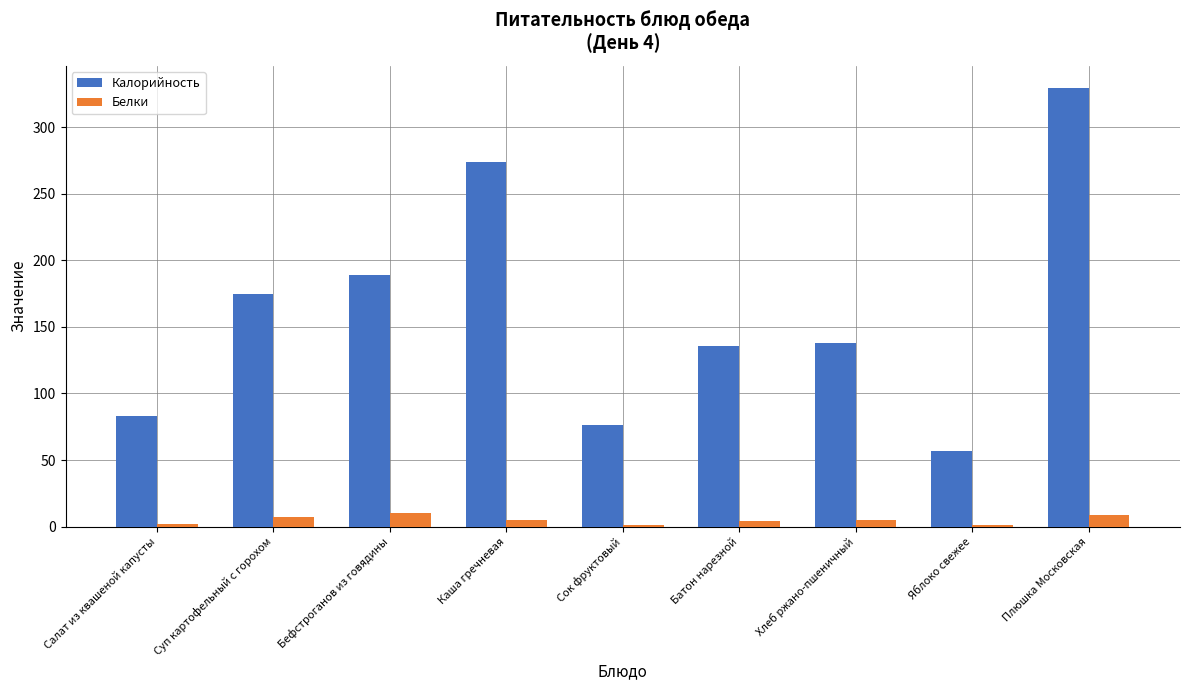

What is the highest value of the Белки series?

10.5